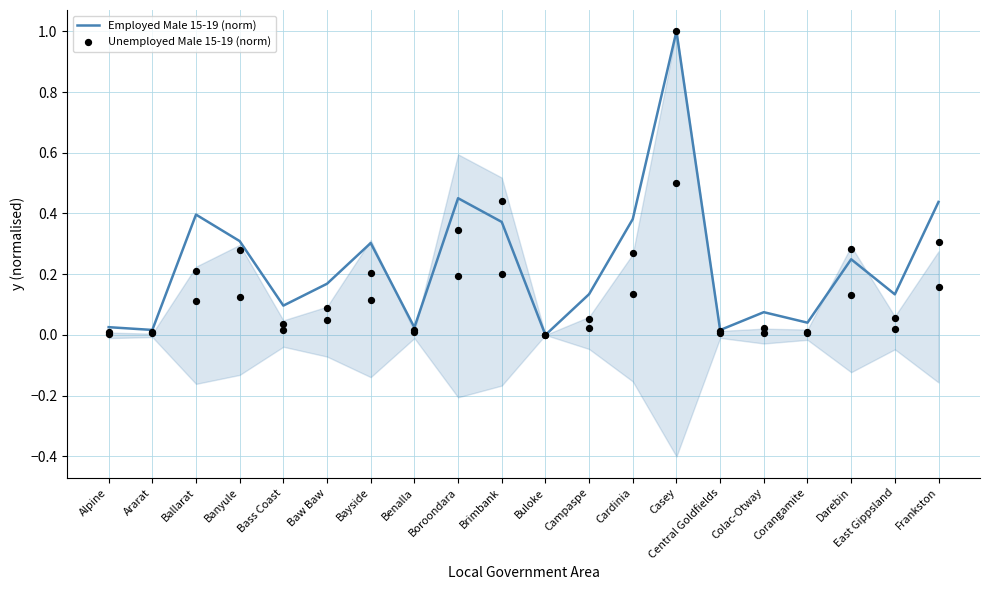

At how many categories does at least one series exceed 0?

19